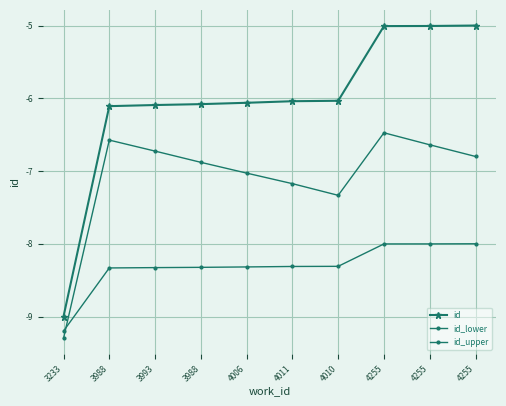

Reading left to right, what are all the values shown in this chart?

id: -9.0	-6.1	-6.1	-6.1	-6.1	-6.0	-6.0	-5.0	-5.0	-5.0
id_lower: -9.3	-6.6	-6.7	-6.9	-7.0	-7.2	-7.3	-6.5	-6.6	-6.8
id_upper: -9.2	-8.3	-8.3	-8.3	-8.3	-8.3	-8.3	-8.0	-8.0	-8.0